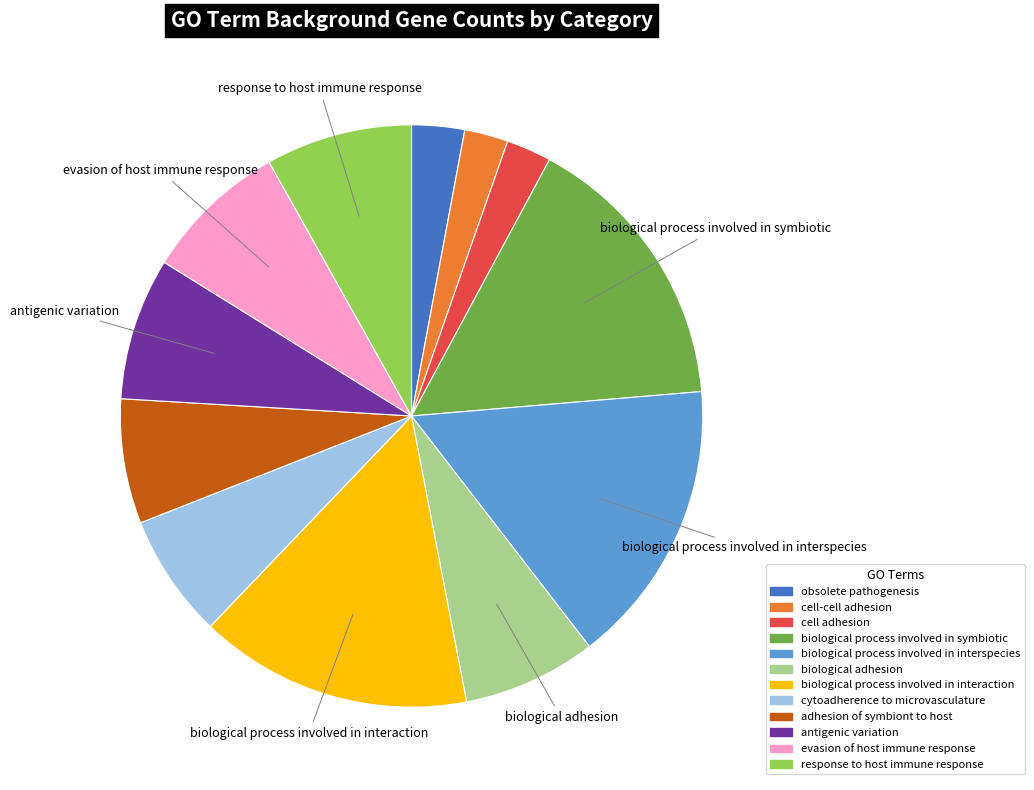

Does response to host immune response account for over 50% of the chart?

No